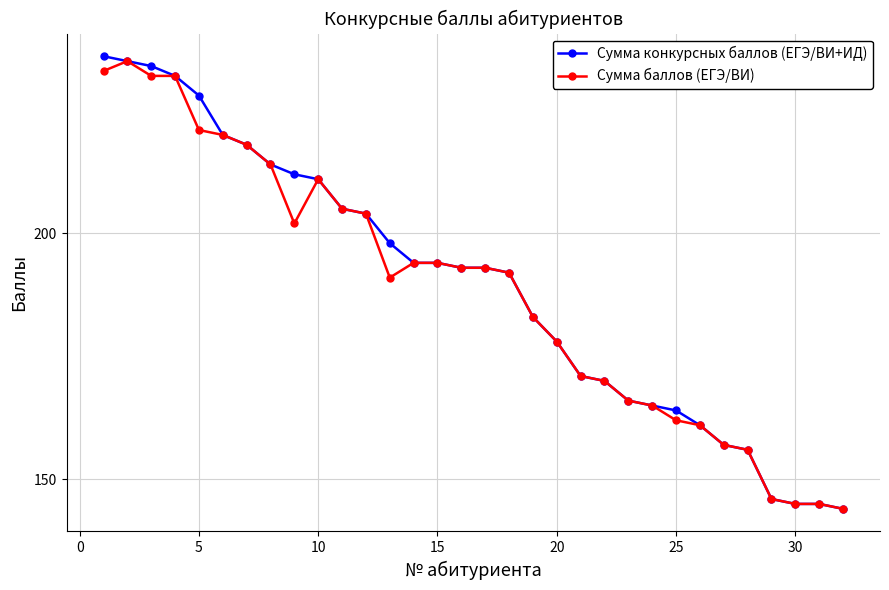

At how many categories does at least one series exceed 224?

5